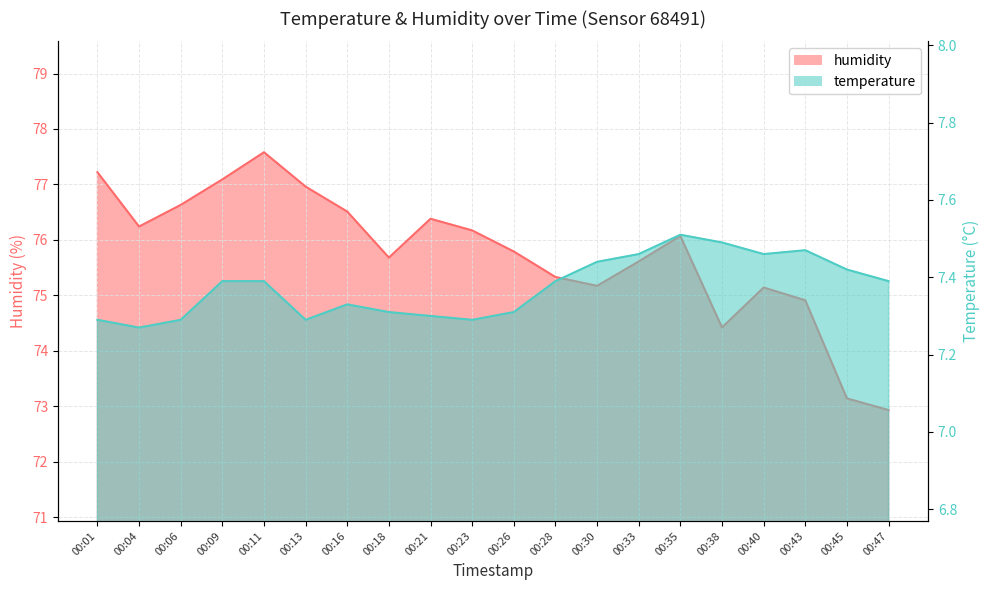

How many data points in humidity are above 76?

10